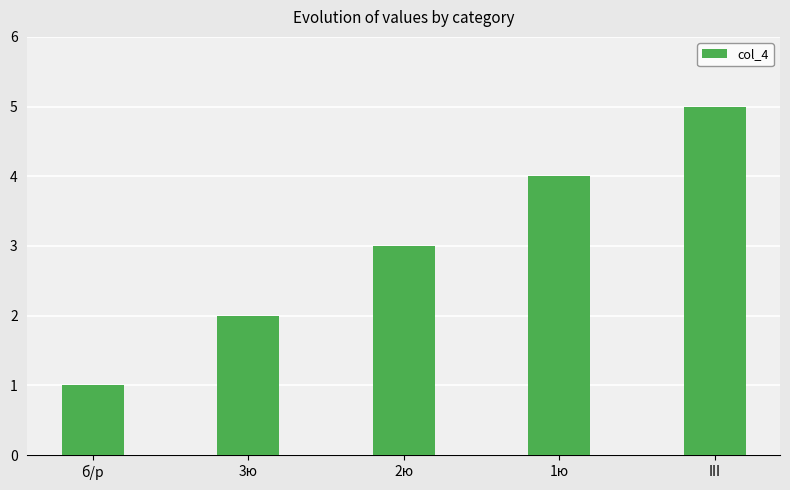

What is the approximate value at III?

5